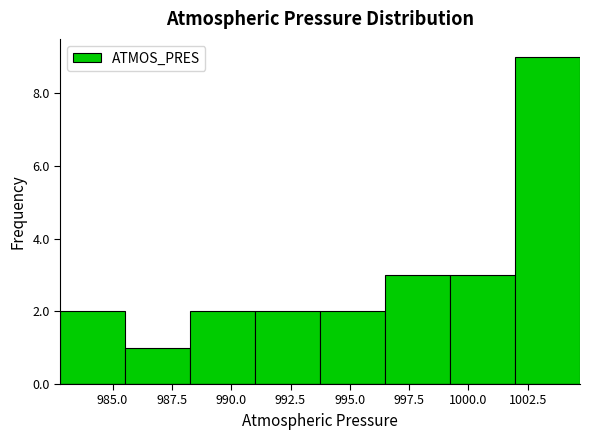

Over which range of the x-axis is the bar tallest?

1002.0 to 1004.5